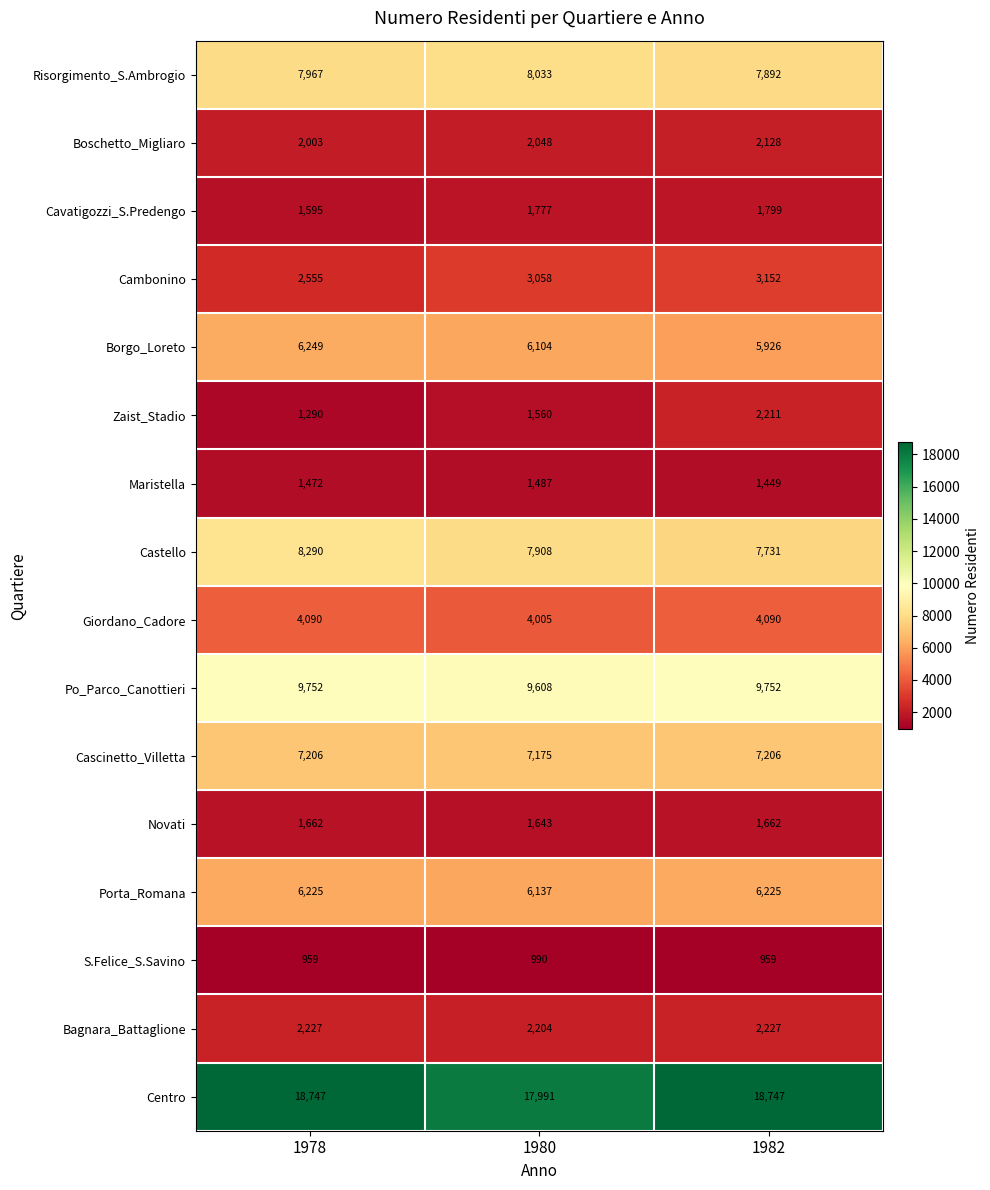

Read the Bagnara_Battaglione value at 1978.

2227